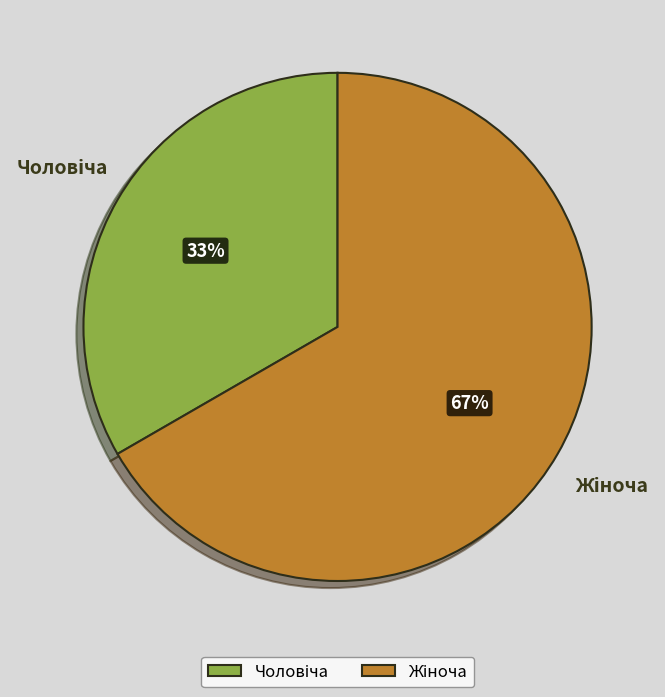

Is there any slice that represents more than half of the pie?

Yes